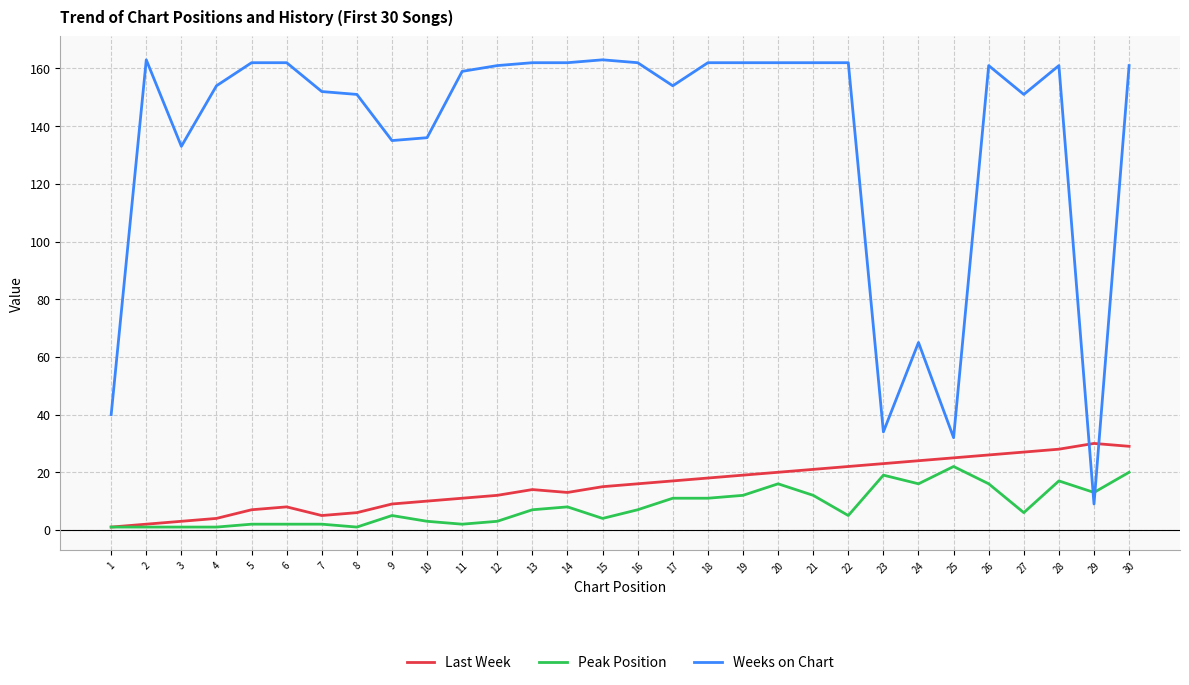

Between which two adjacent categories do Last Week and Weeks on Chart first intersect?

28 and 29